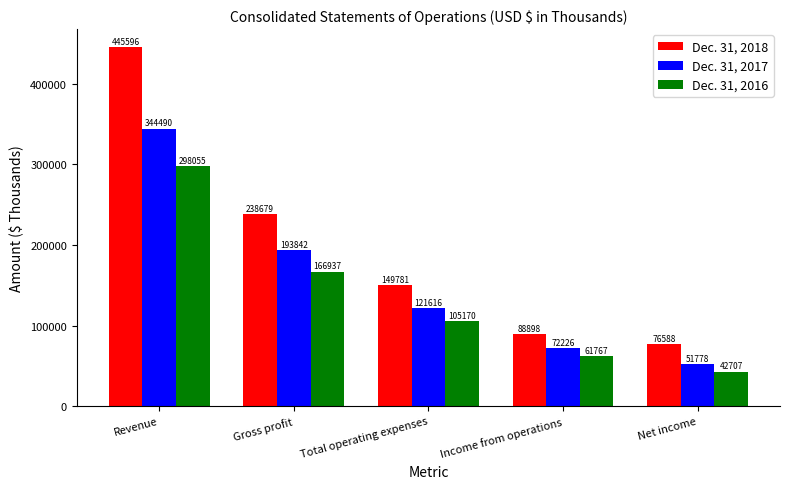

What is the sum of all Dec. 31, 2017 values?

783952